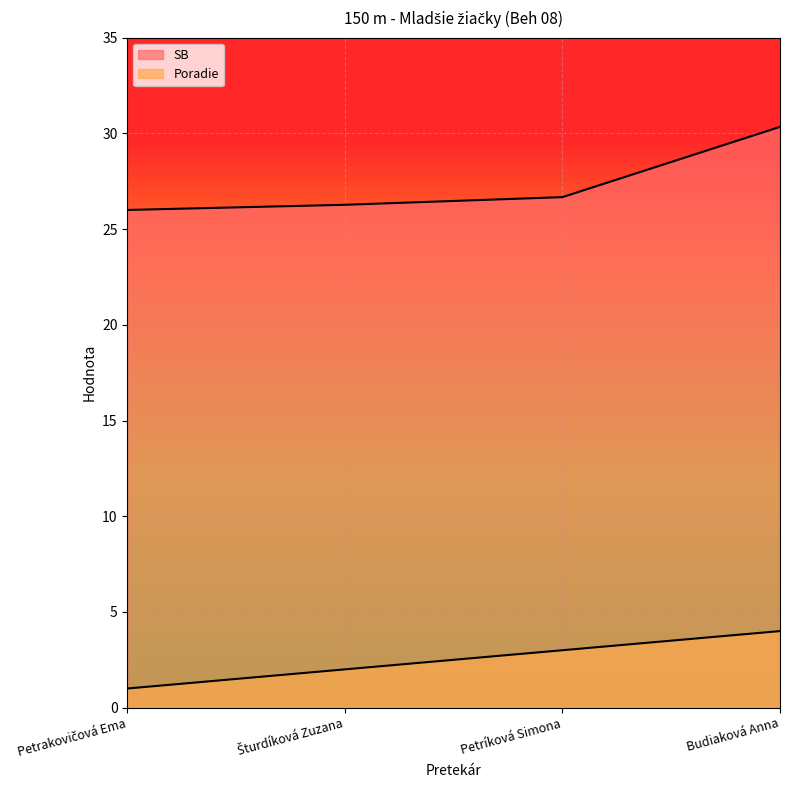

Which series has the largest total across all categories?

SB